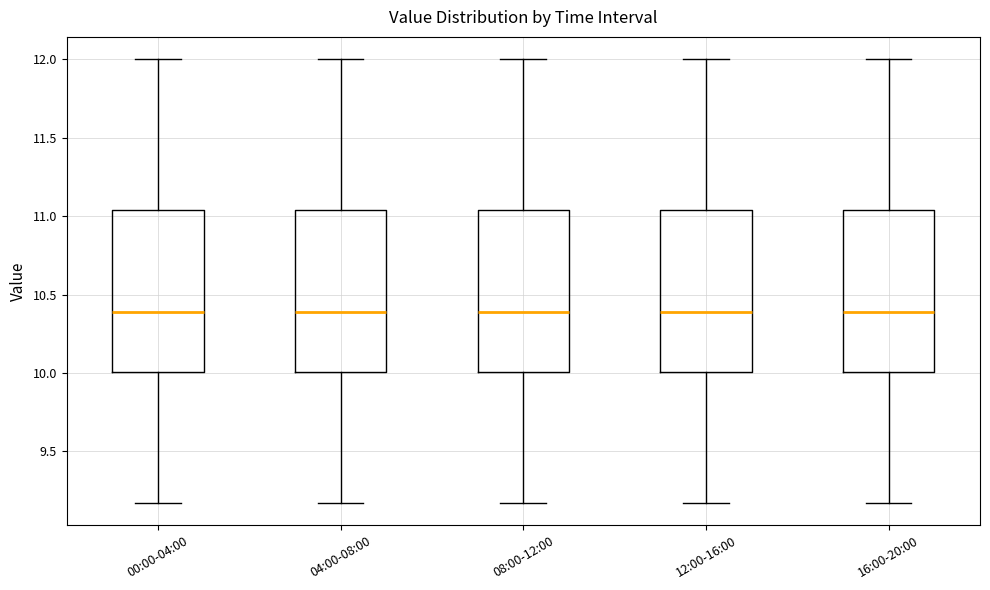

Reading left to right, transcribe this box plot: for each box, give where its median line is, the range the box spans, and where its two whiskers end, as read against the y-axis. The values are not printed on the chart, so give them approximately, as read against the axis.

00:00-04:00: median 10.40, box 10.00 to 11.05, whiskers 9.15 to 12.00
04:00-08:00: median 10.40, box 10.00 to 11.05, whiskers 9.15 to 12.00
08:00-12:00: median 10.40, box 10.00 to 11.05, whiskers 9.15 to 12.00
12:00-16:00: median 10.40, box 10.00 to 11.05, whiskers 9.15 to 12.00
16:00-20:00: median 10.40, box 10.00 to 11.05, whiskers 9.15 to 12.00